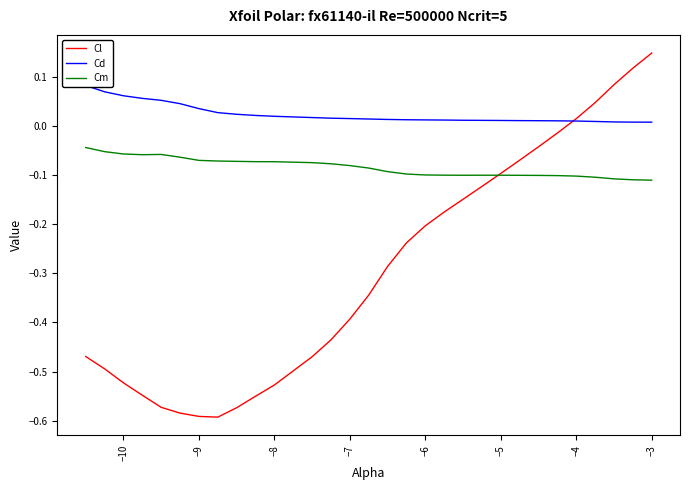

True or false: Cm and Cd cross at least once.

False